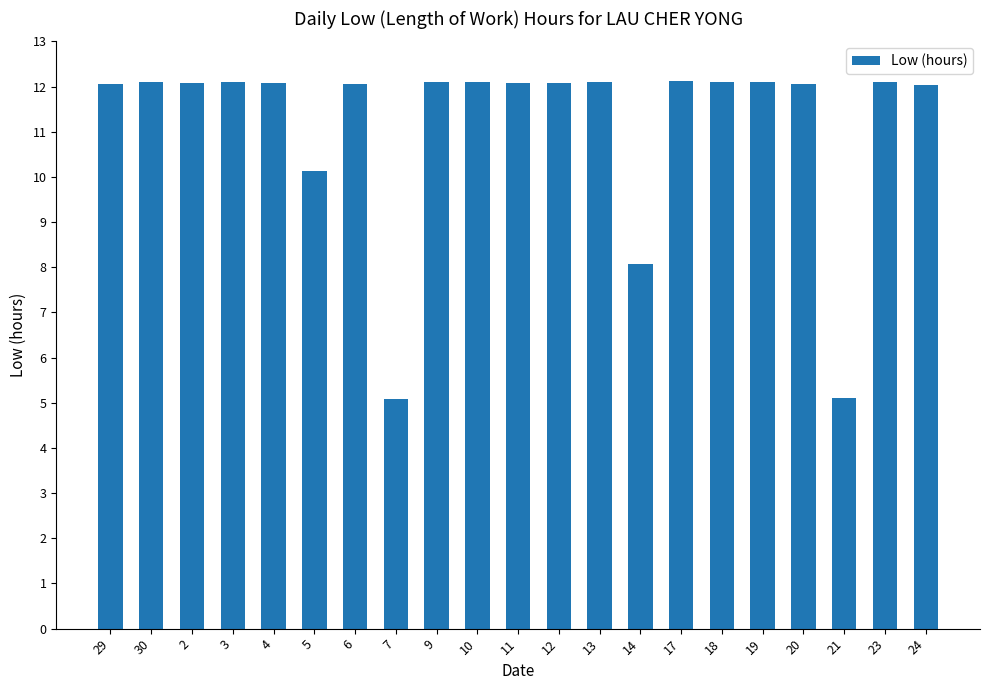

Does the chart contain any negative values?

No